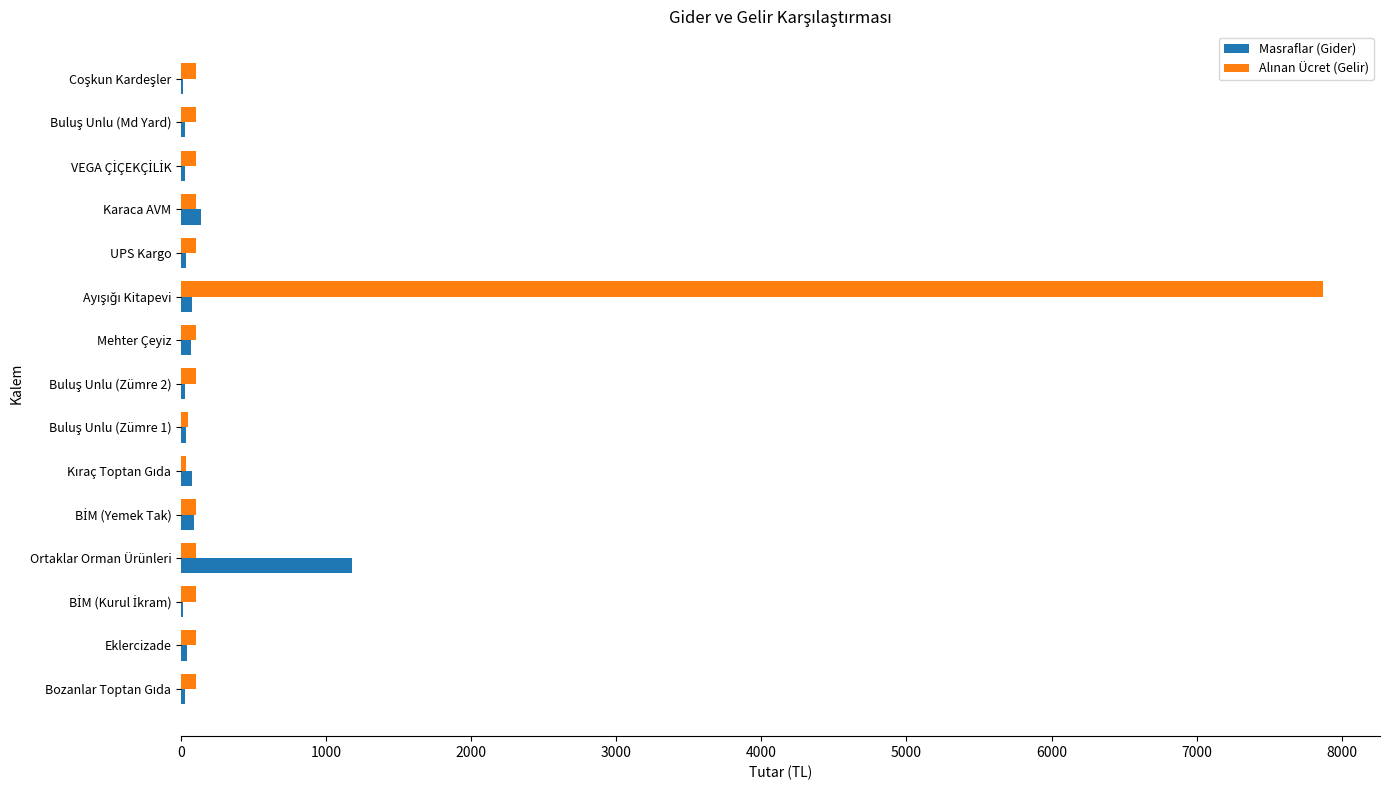

At which label is Masraflar (Gider) closest to 593?

Karaca AVM